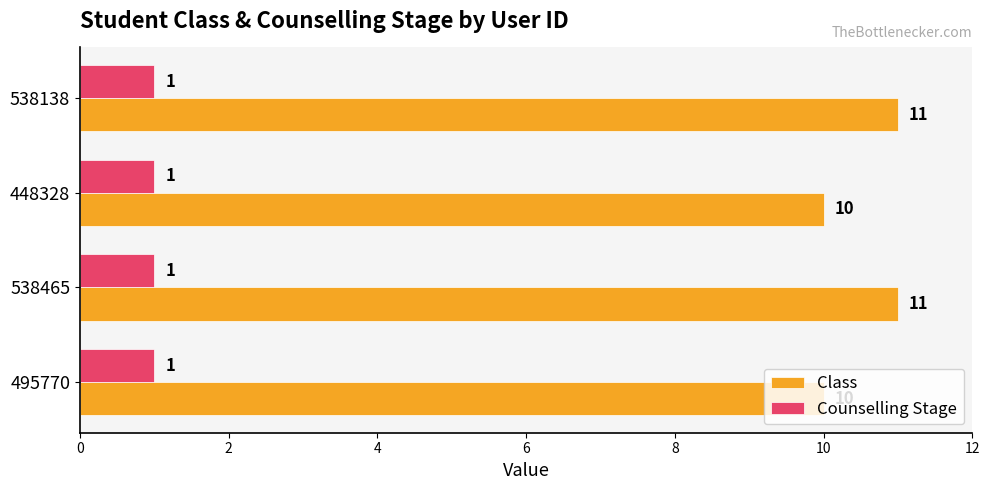

What are all the series names shown in the legend?

Class, Counselling Stage